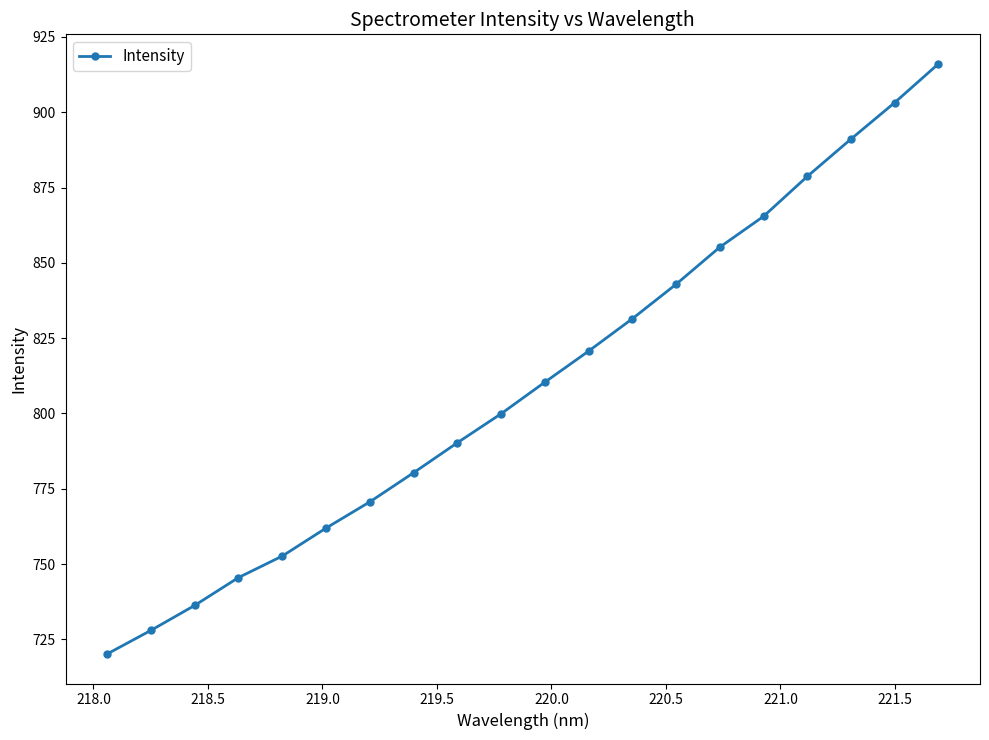

What is the value of the 9th point from the left?

790.3